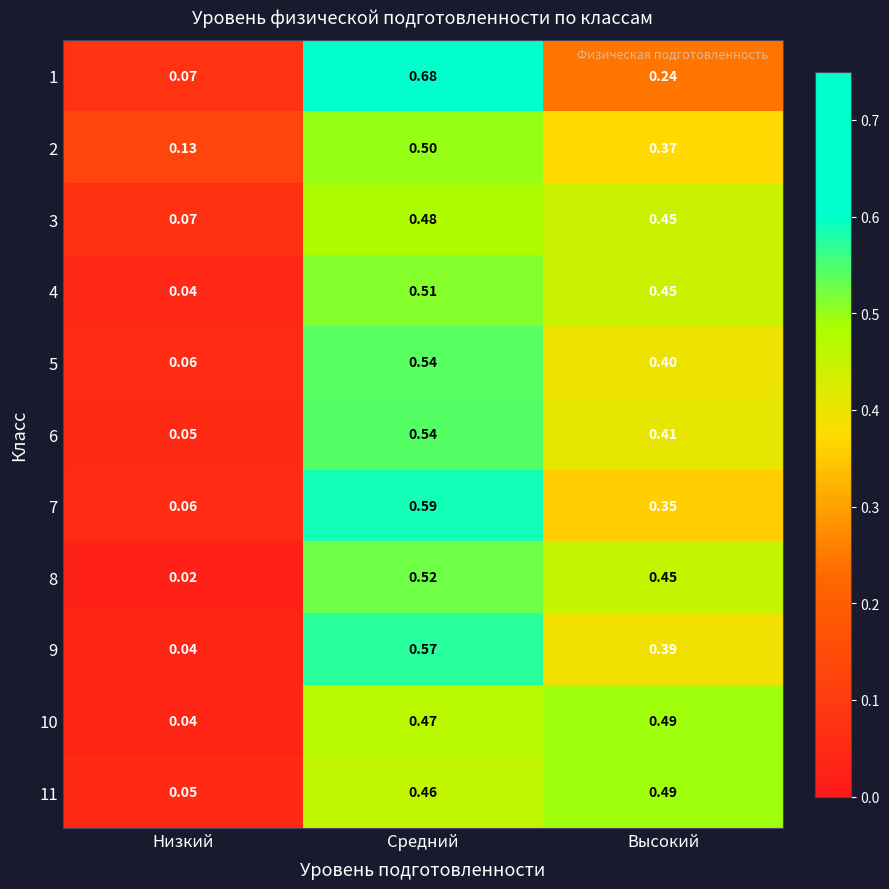

At which category does the chart reach its peak across all series?

Средний